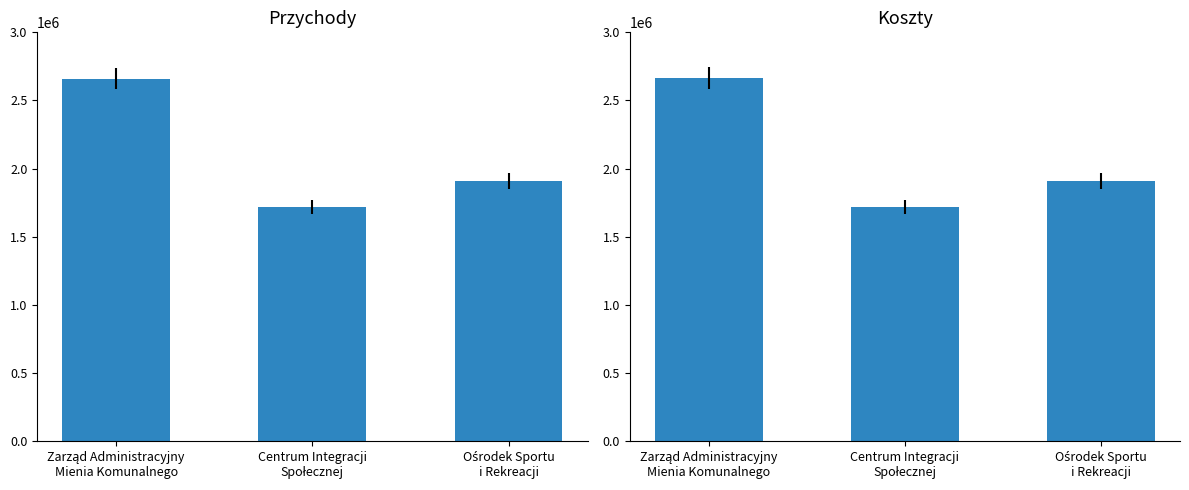

Which category has the lowest value across all series?

Centrum Integracji
Społecznej